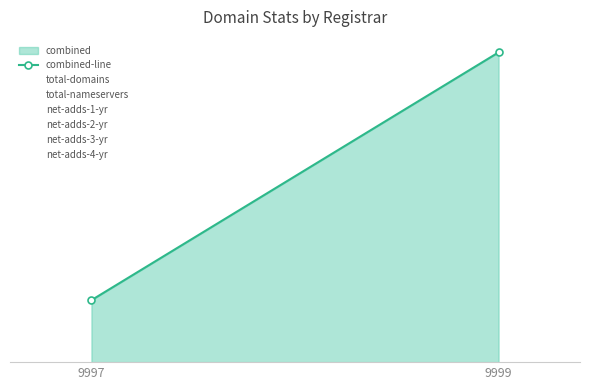

What is the difference between the maximum and minimum values?

4